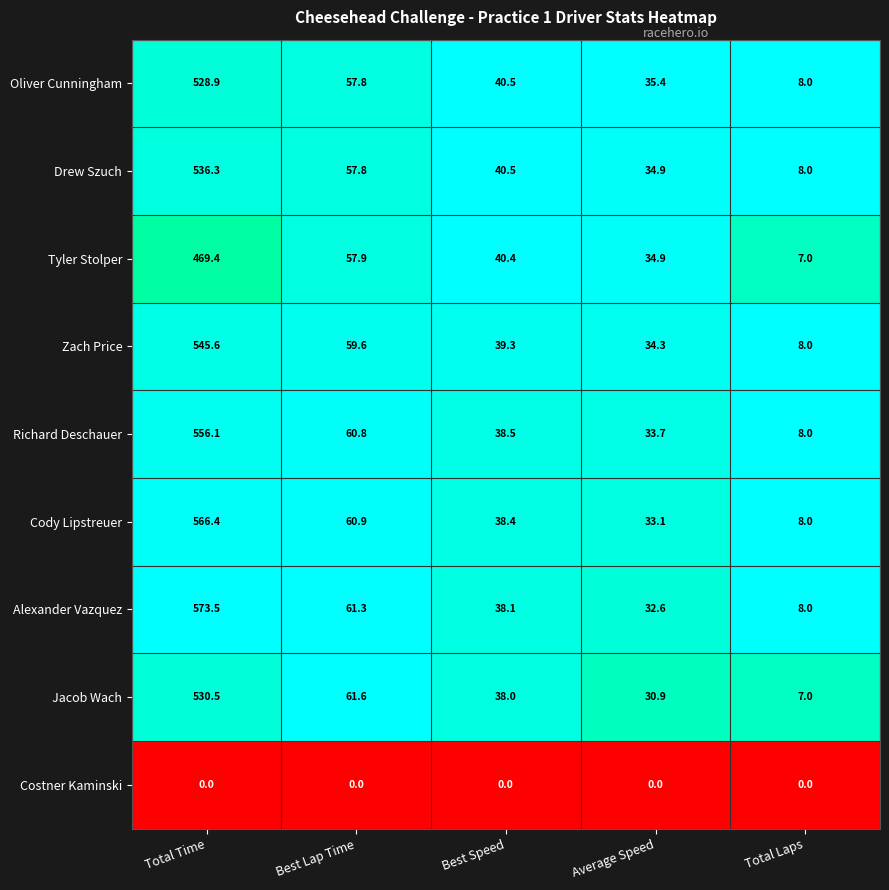

What is the difference between the highest and lowest values at Average Speed?

35.4